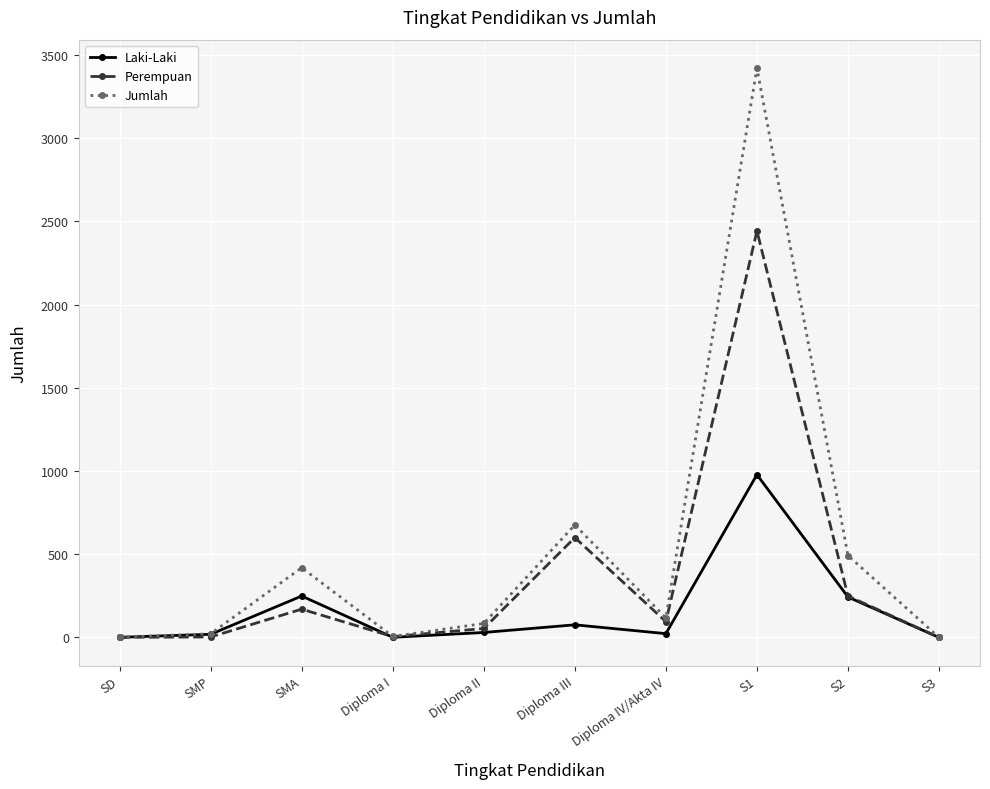

In Laki-Laki, how many points are higher than both neighbors (excluding endpoints)?

3